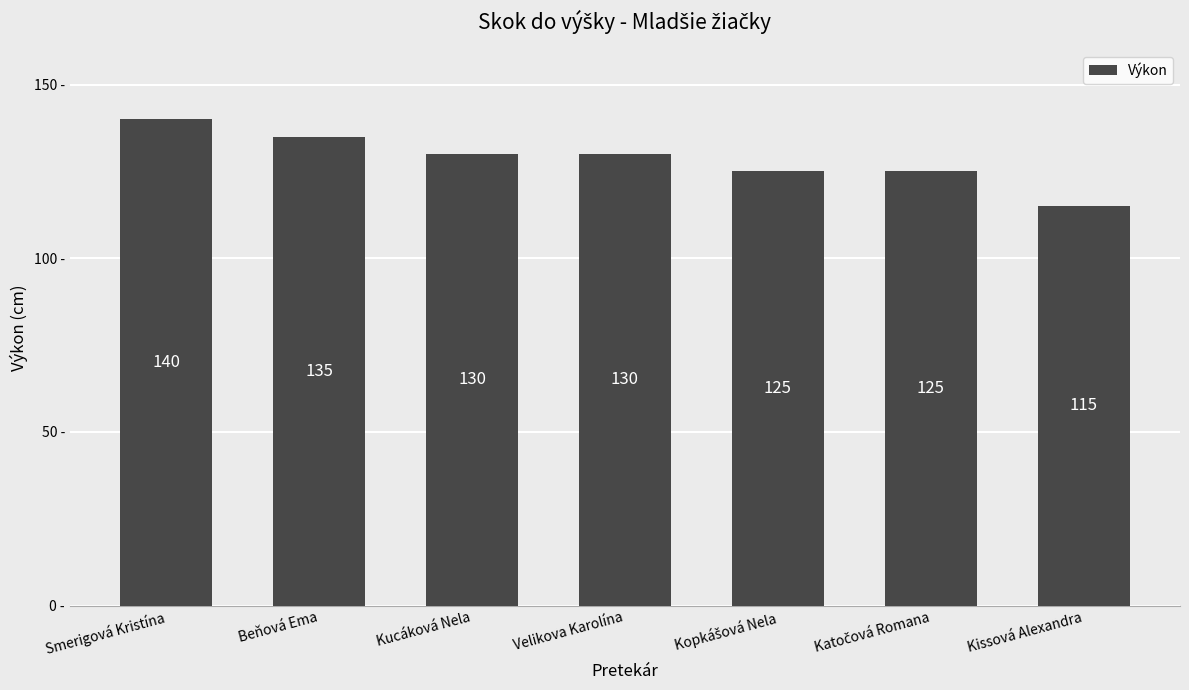

Which category has the lowest value across all series?

Kissová Alexandra